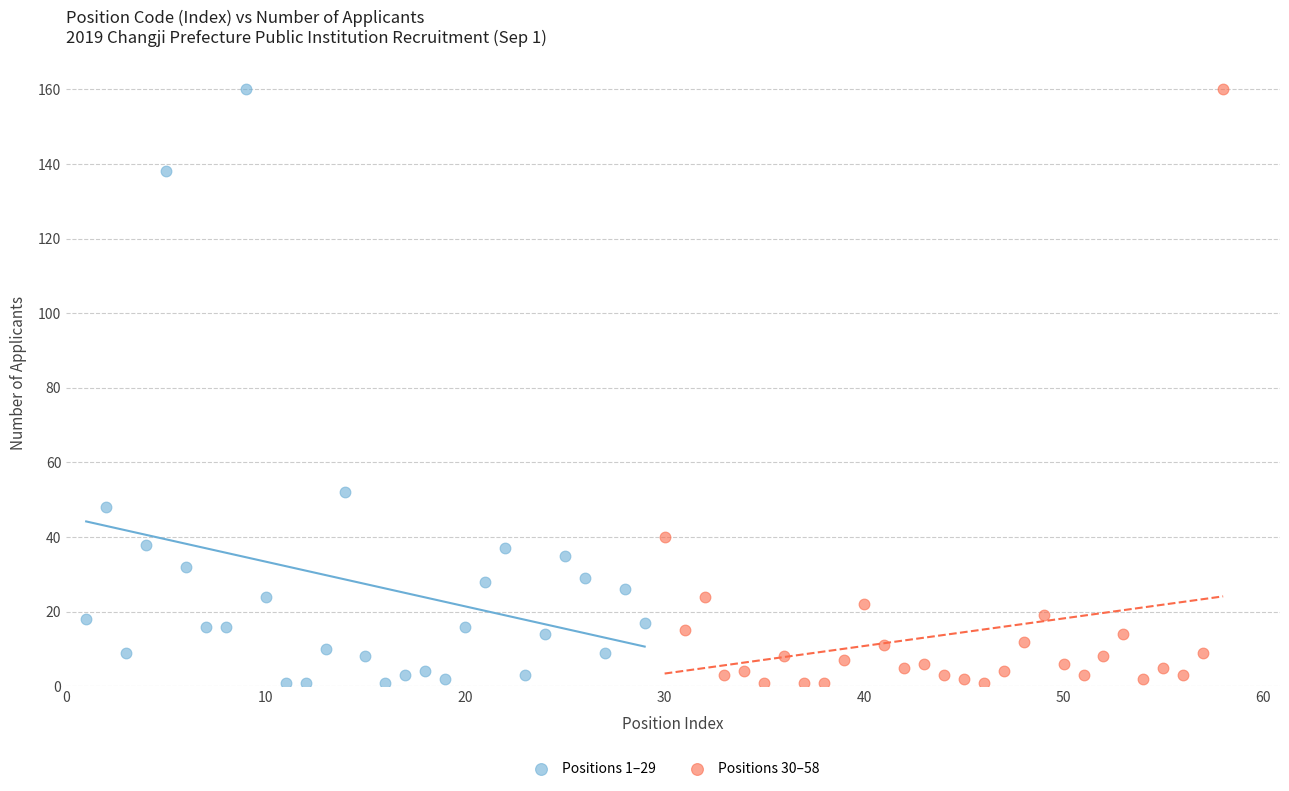

What are all the series names shown in the legend?

Positions 1–29, Positions 30–58